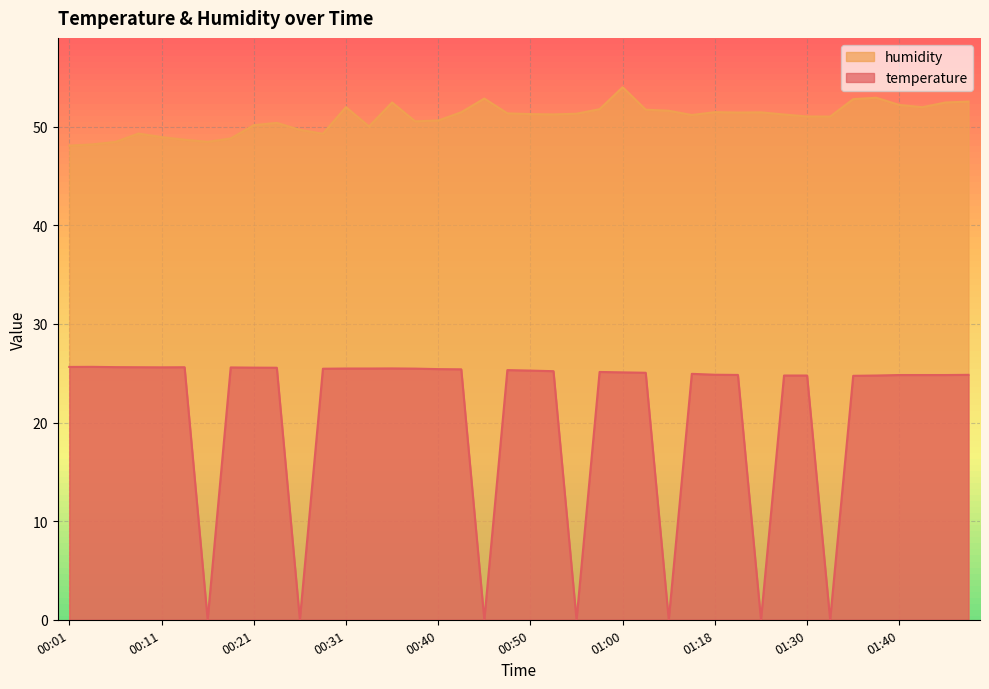

At which label is humidity closest to 51?

01:33